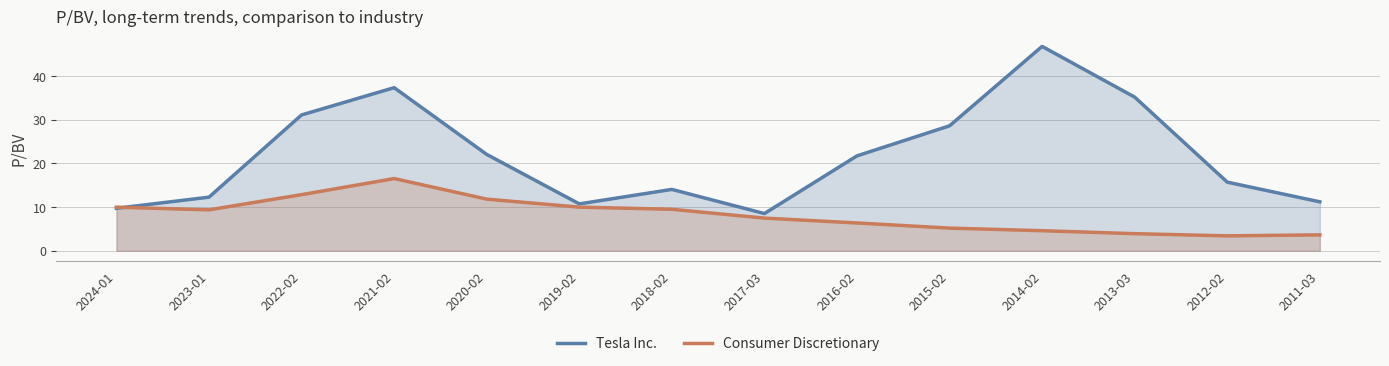

Rank the series at 2022-02 from lowest to highest value.

Consumer Discretionary, Tesla Inc.